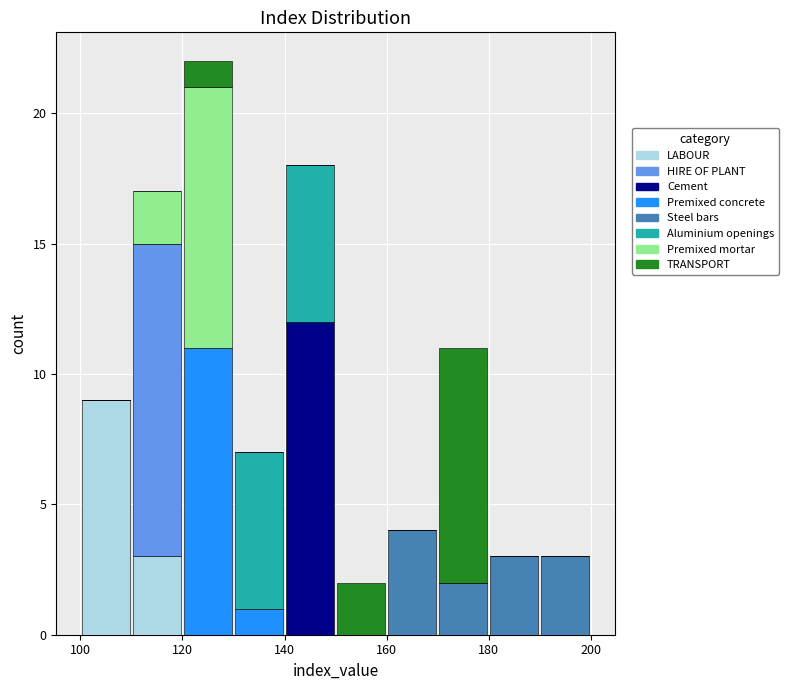

Which range on the x-axis has the tallest stacked bar (by total height)?

120 to 130